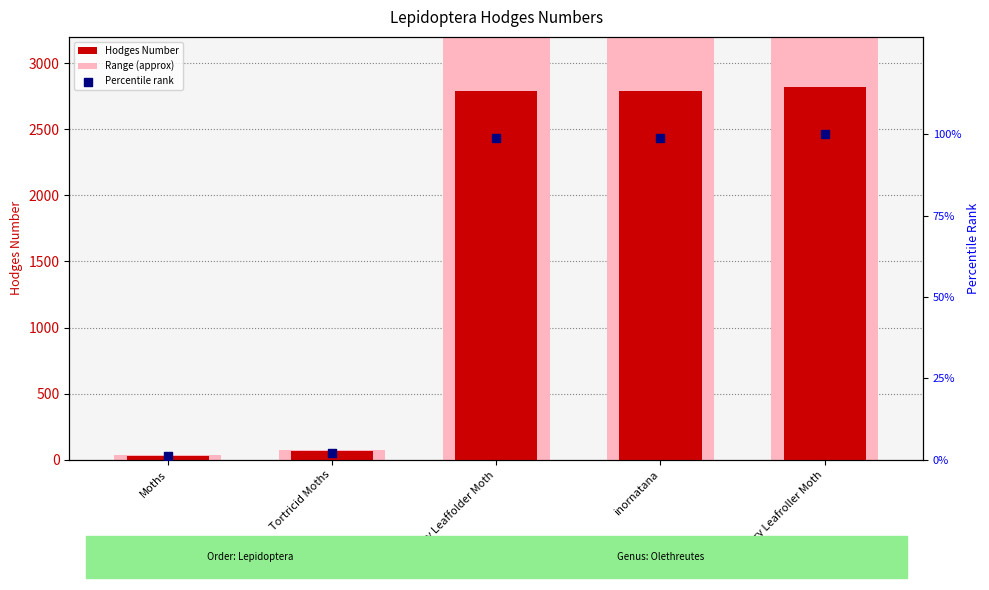

At how many categories does at least one series exceed 1065?

3